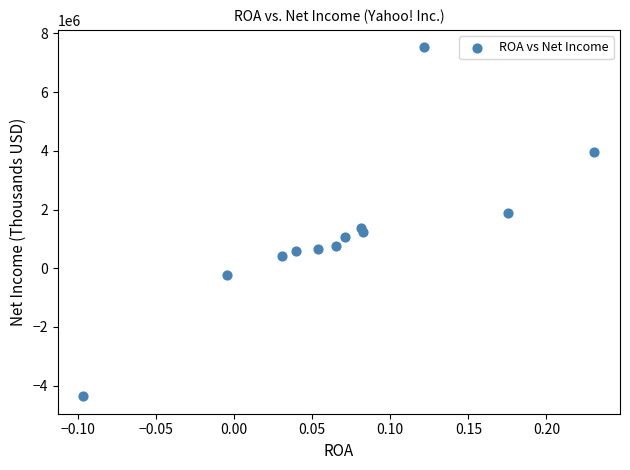

What is the range of Y values (max minus min)?

11880813